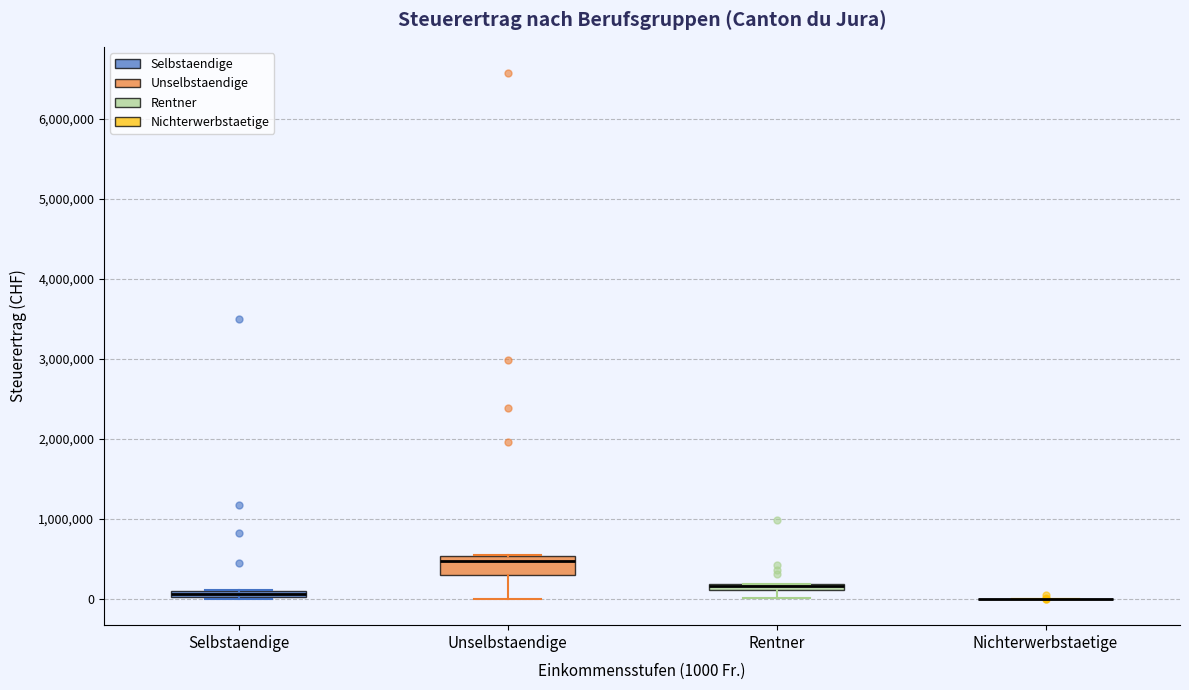

Comparing the boxes themselves (not the whiskers), which one is the tallest?

Unselbstaendige